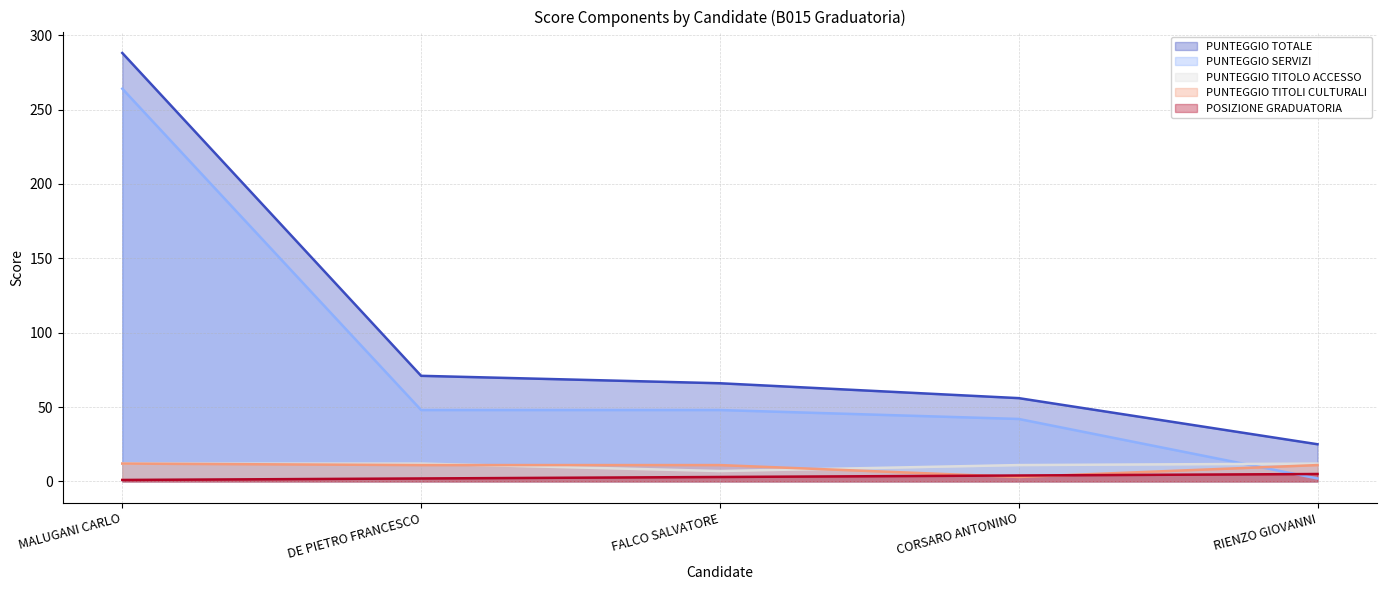

The value of PUNTEGGIO TITOLI CULTURALI at RIENZO GIOVANNI is 6. True or false?

False